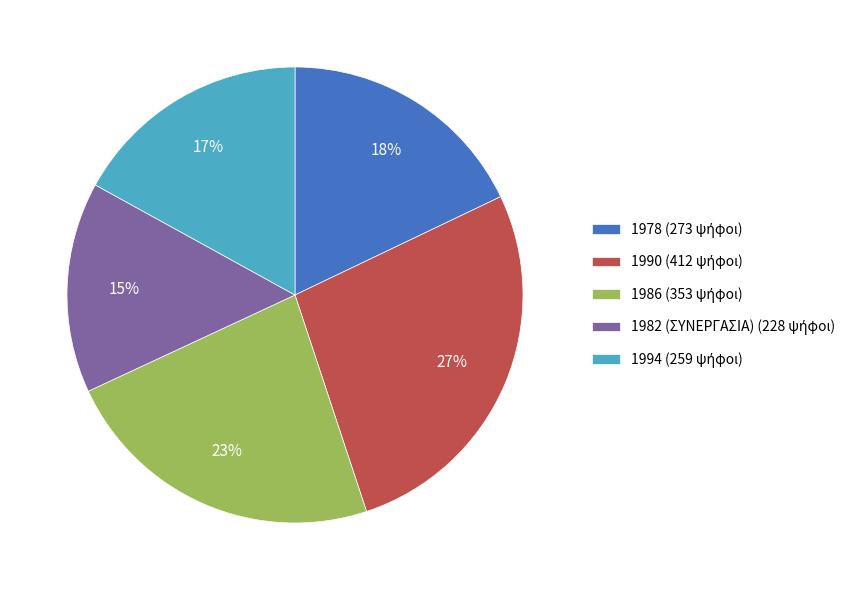

Which category has the smallest portion of the pie?

1982 (ΣΥΝΕΡΓΑΣΙΑ)